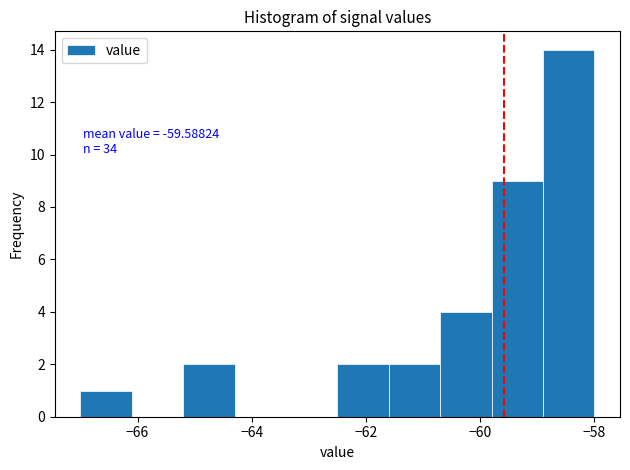

Which range on the x-axis has the tallest bar?

-58.9 to -58.0